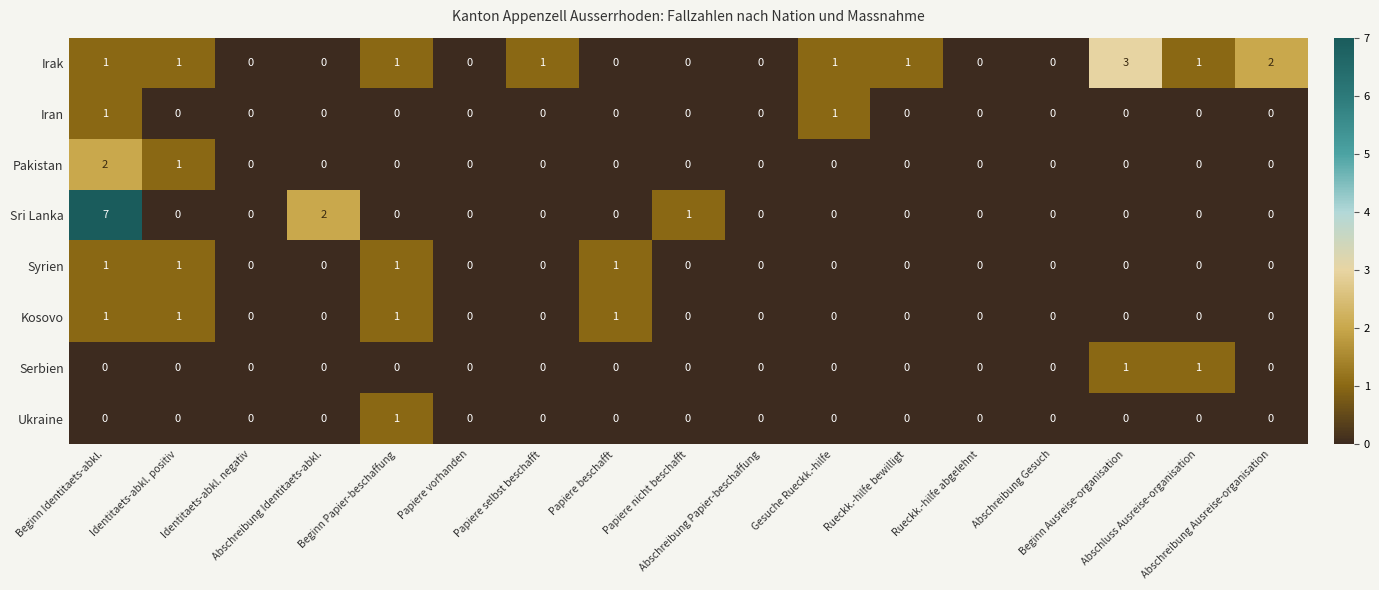

Which series has the largest total across all categories?

Irak